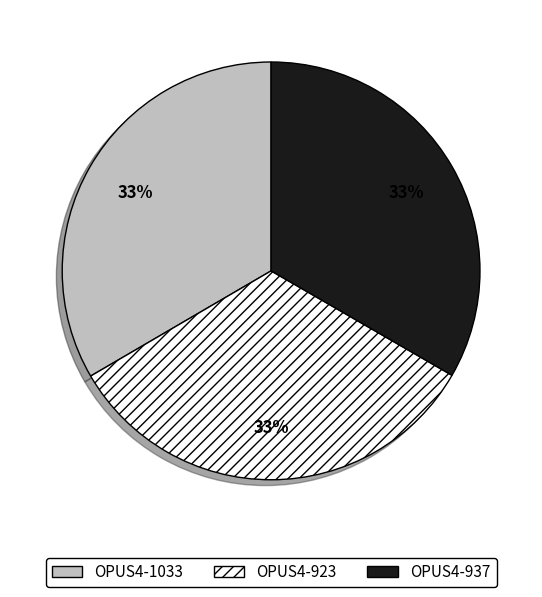

True or false: OPUS4-937 accounts for 33% of the total.

True